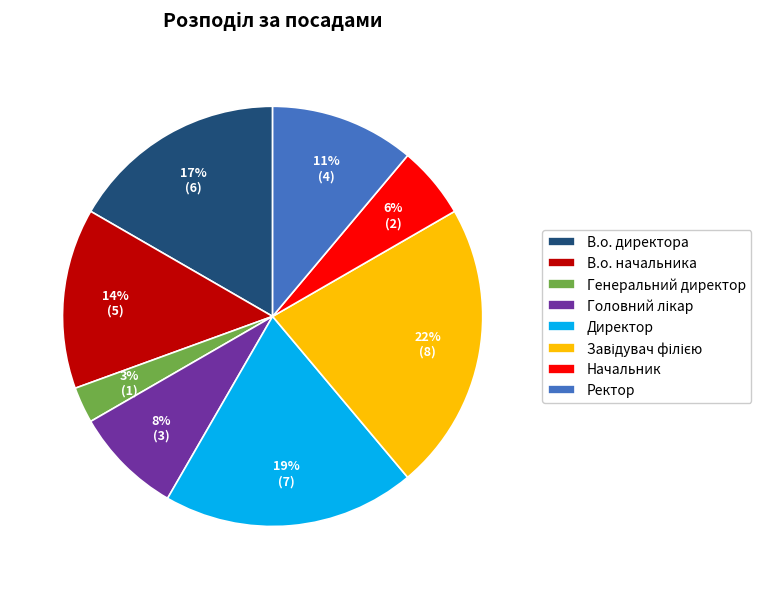

Which category has the smallest portion of the pie?

Генеральний директор